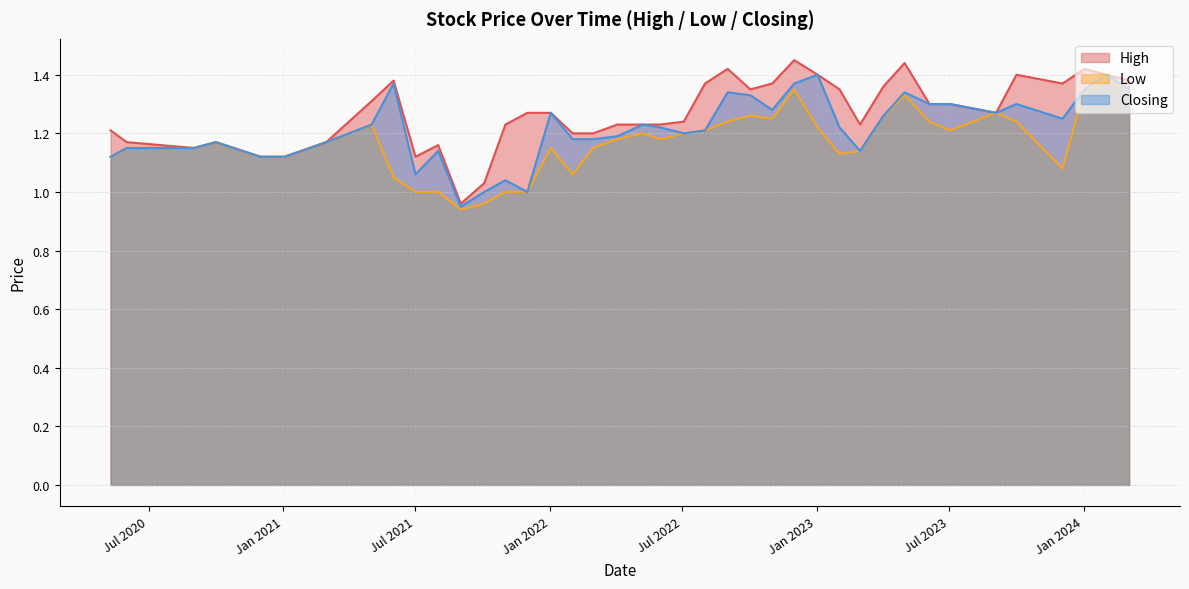

What is the total value across all series at 2022-04-03?

3.6